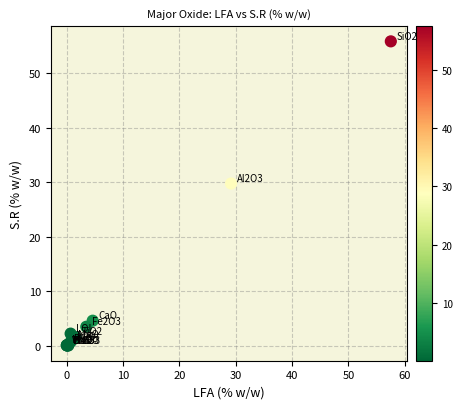

What Y value in the scatter plot is closest to 27?

29.8